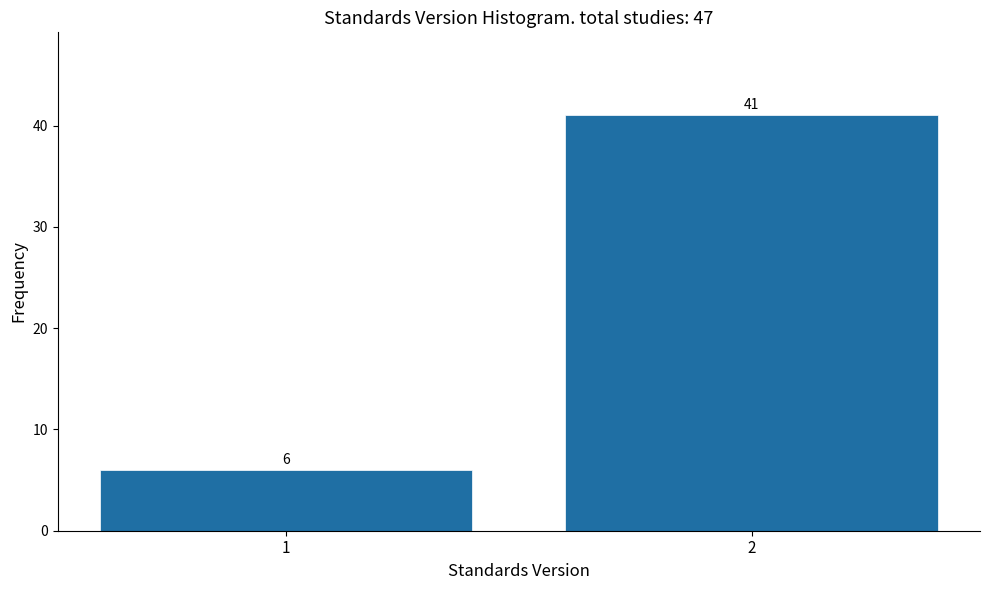

Reading right to left, transcribe all the data shown in this chart.

41	6